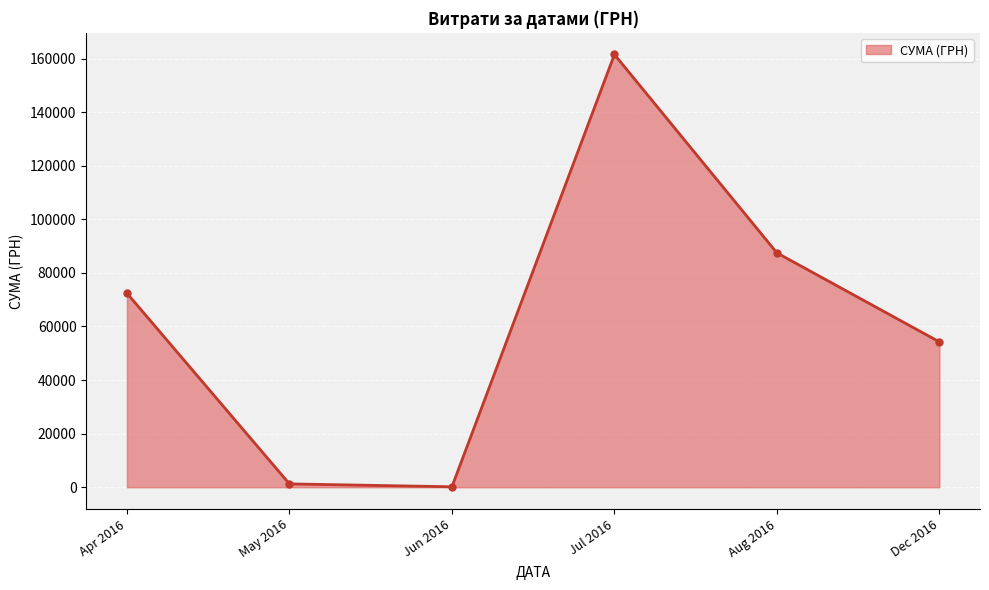

Which category has the highest value across all series?

Jul 2016